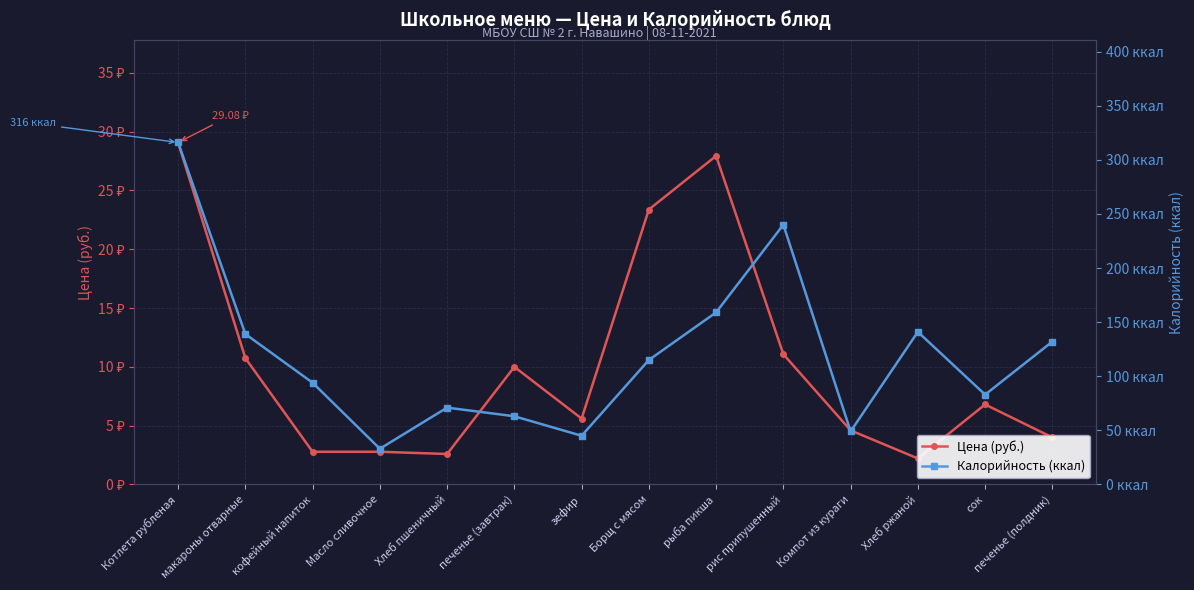

True or false: Калорийность (ккал) and Цена (руб.) intersect in this chart.

False